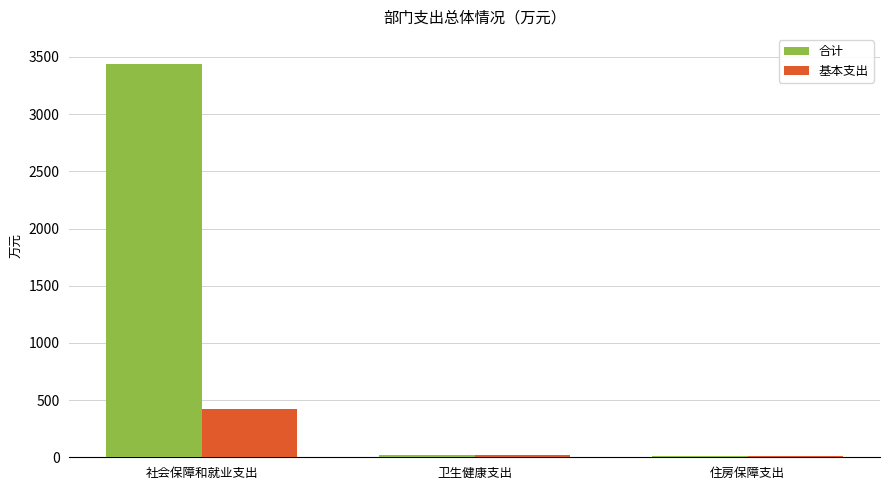

The 合计 series shows 18.1 at 卫生健康支出. True or false?

True